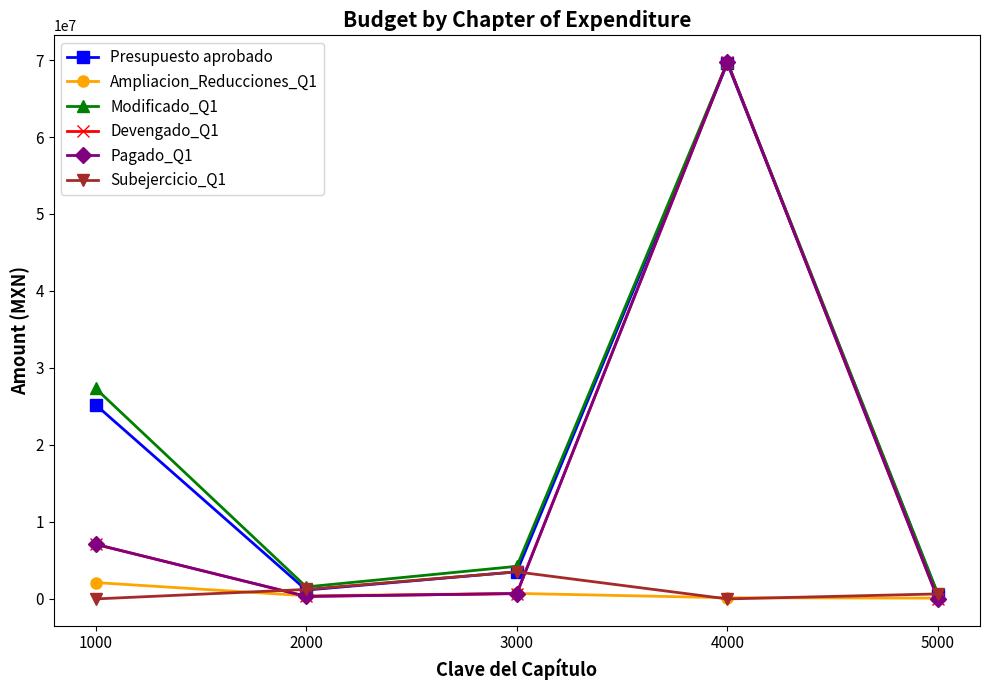

True or false: Devengado_Q1 has a value of 33805256 at 4000.

False